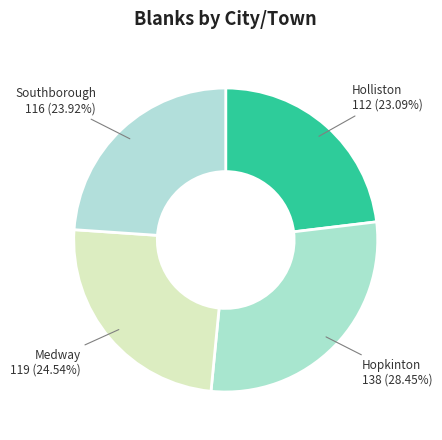

How many slices are in this pie chart?

4